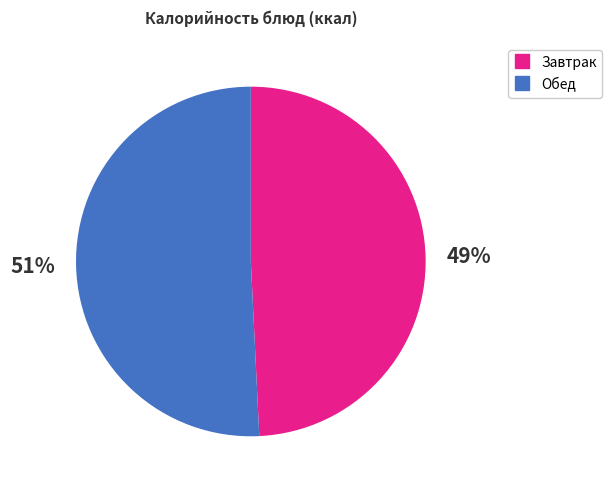

To the nearest percent, what is the difference between the largest and smallest slice percentages?

2%